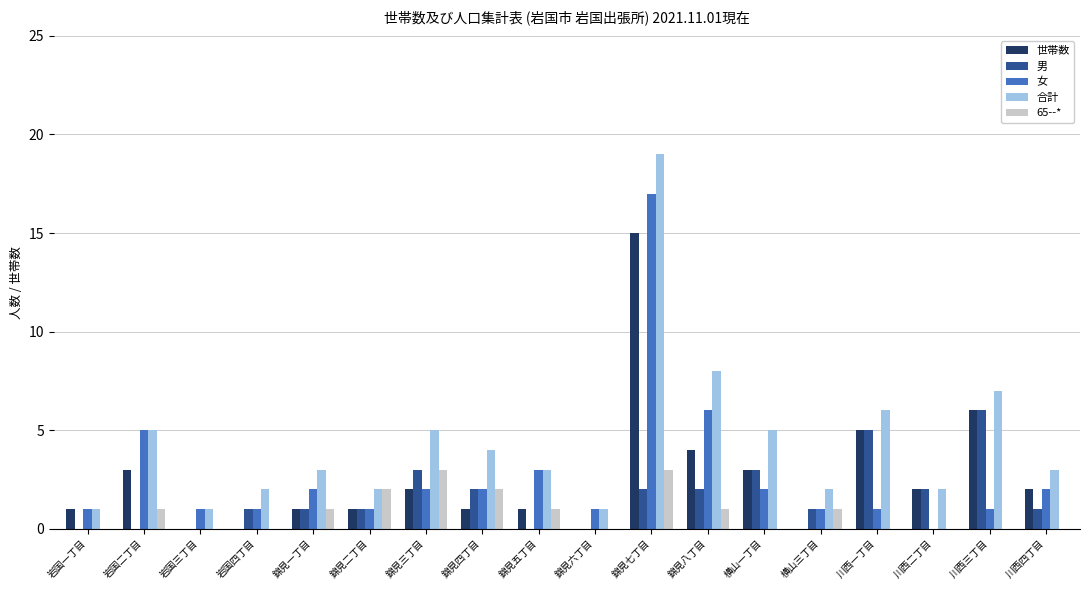

Which category has the highest value across all series?

錦見七丁目